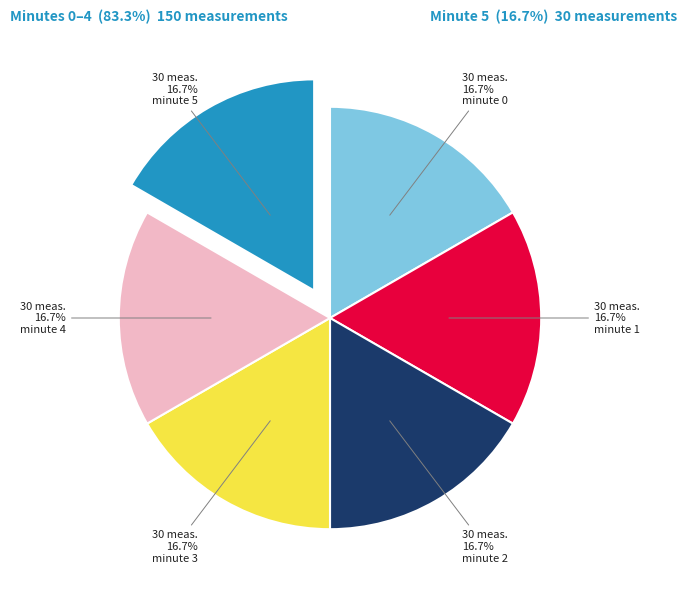

To the nearest percent, what portion does minute 3 represent?

17%